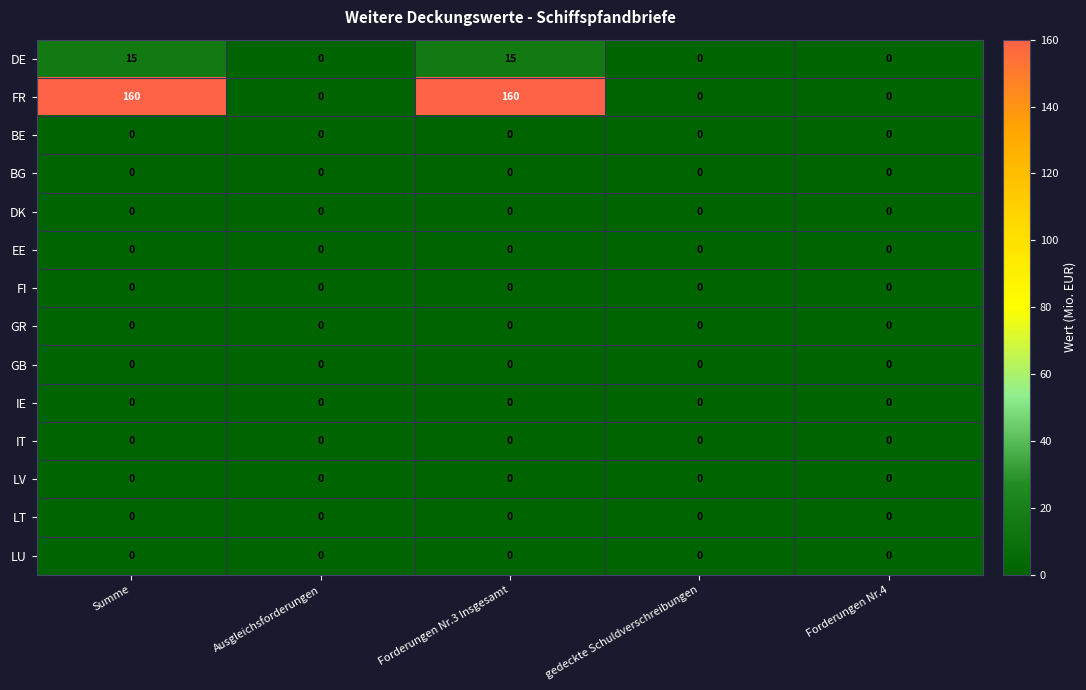

The value of FI at Forderungen Nr.4 is 0. True or false?

True